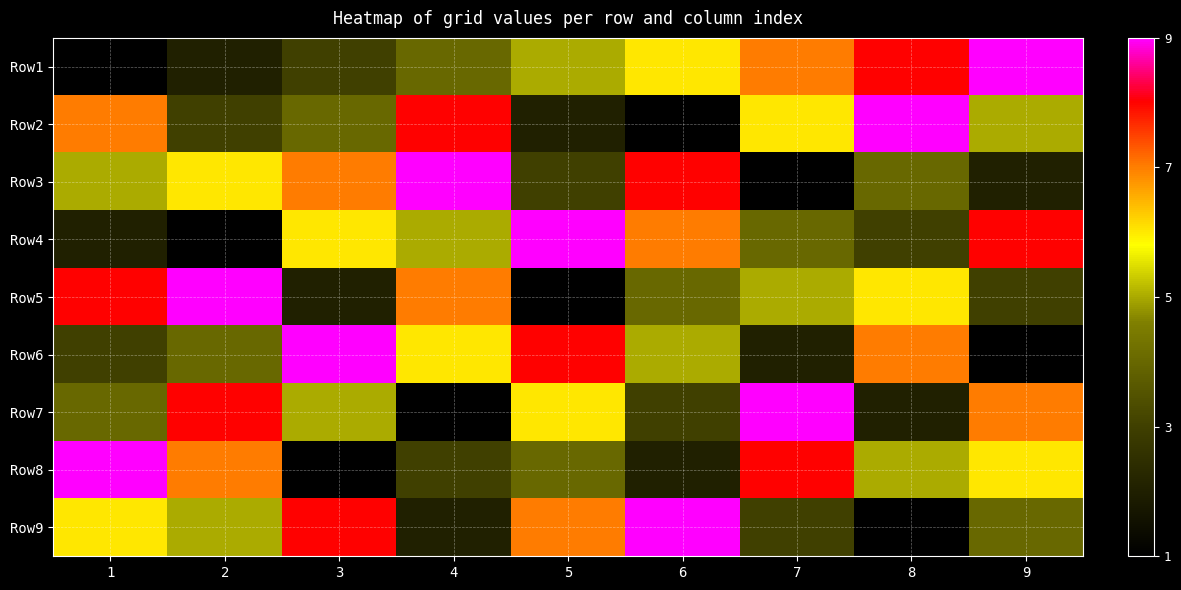

Reading right to left, list all the values displayed in this chart.

Row1: 9=9	8=8	7=7	6=6	5=5	4=4	3=3	2=2	1=1
Row2: 9=5	8=9	7=6	6=1	5=2	4=8	3=4	2=3	1=7
Row3: 9=2	8=4	7=1	6=8	5=3	4=9	3=7	2=6	1=5
Row4: 9=8	8=3	7=4	6=7	5=9	4=5	3=6	2=1	1=2
Row5: 9=3	8=6	7=5	6=4	5=1	4=7	3=2	2=9	1=8
Row6: 9=1	8=7	7=2	6=5	5=8	4=6	3=9	2=4	1=3
Row7: 9=7	8=2	7=9	6=3	5=6	4=1	3=5	2=8	1=4
Row8: 9=6	8=5	7=8	6=2	5=4	4=3	3=1	2=7	1=9
Row9: 9=4	8=1	7=3	6=9	5=7	4=2	3=8	2=5	1=6